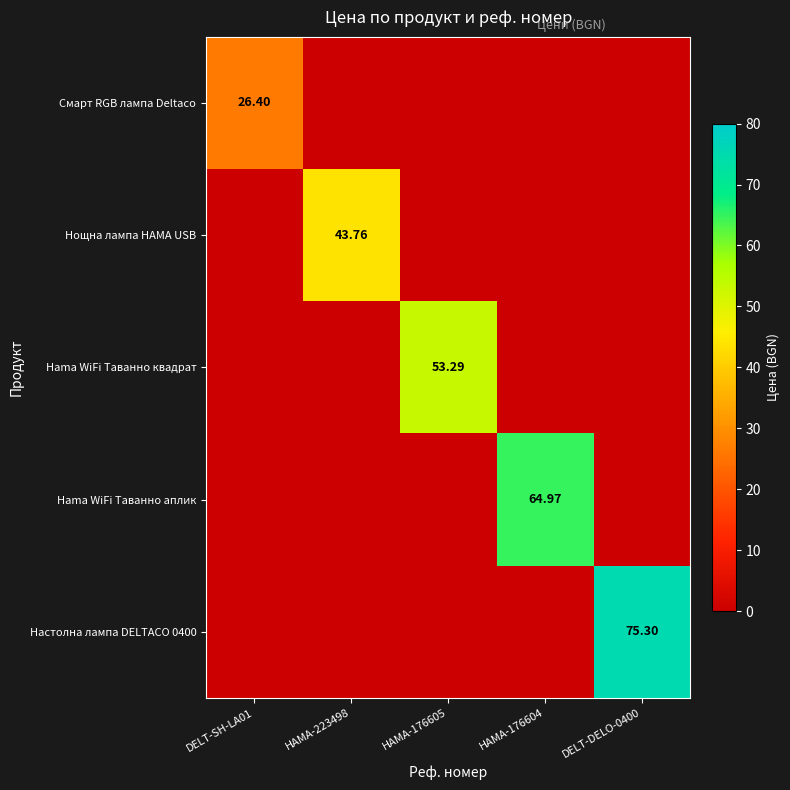

List the series in order of their overall mean, highest first.

Настолна лампа DELTACO 0400, Hama WiFi Таванно аплик, Hama WiFi Таванно квадрат, Нощна лампа HAMA USB, Смарт RGB лампа Deltaco